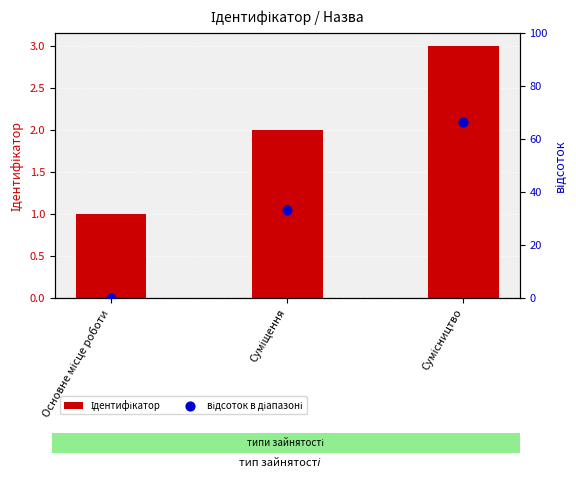

What are all the series names shown in the legend?

Ідентифікатор, відсоток в діапазоні